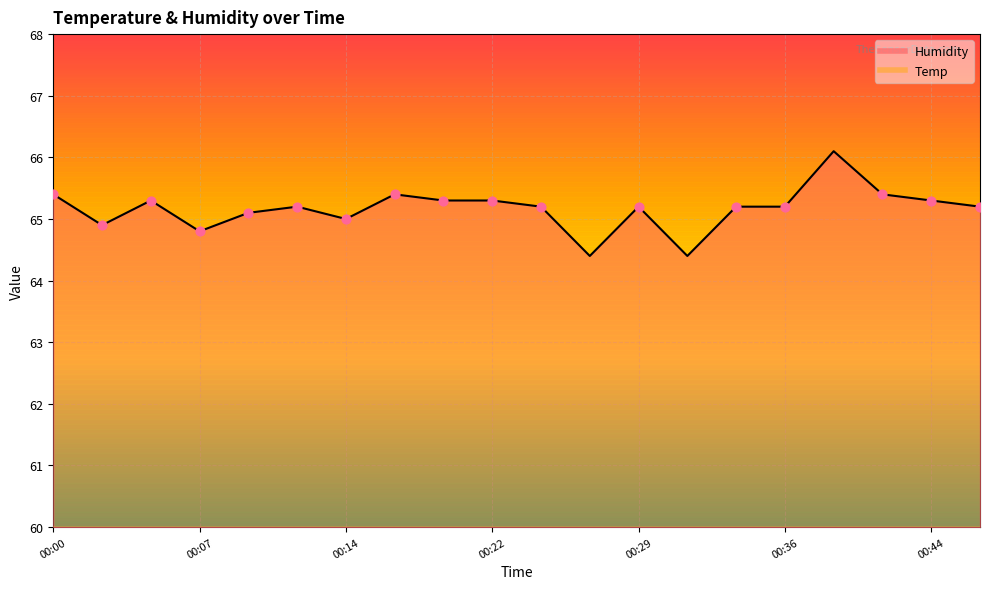

What is the total value across all series at 00:46?

78.1